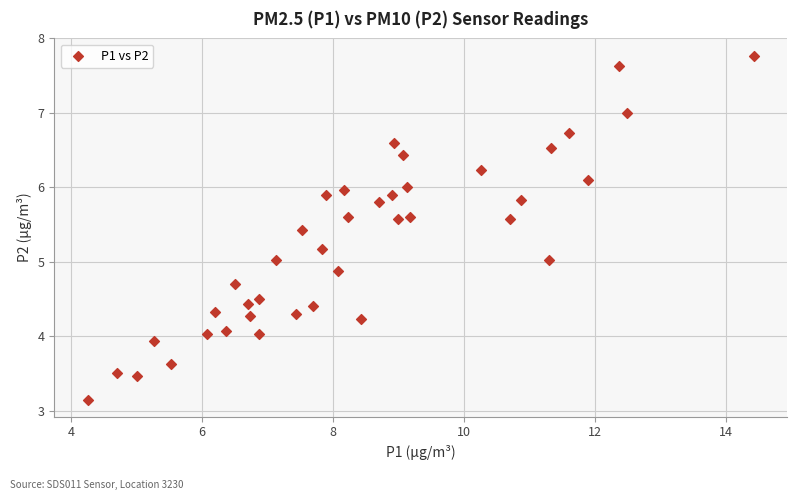

What is the range of X values (max minus min)?

10.2